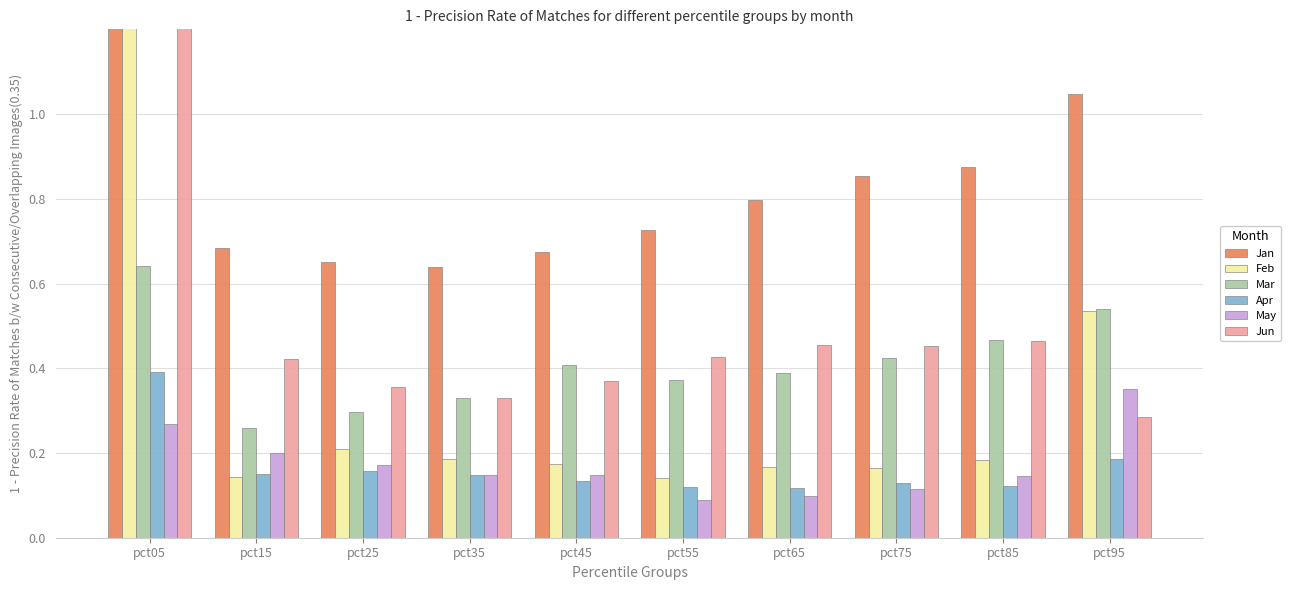

What is the difference between the highest and lowest values at pct45?

0.5